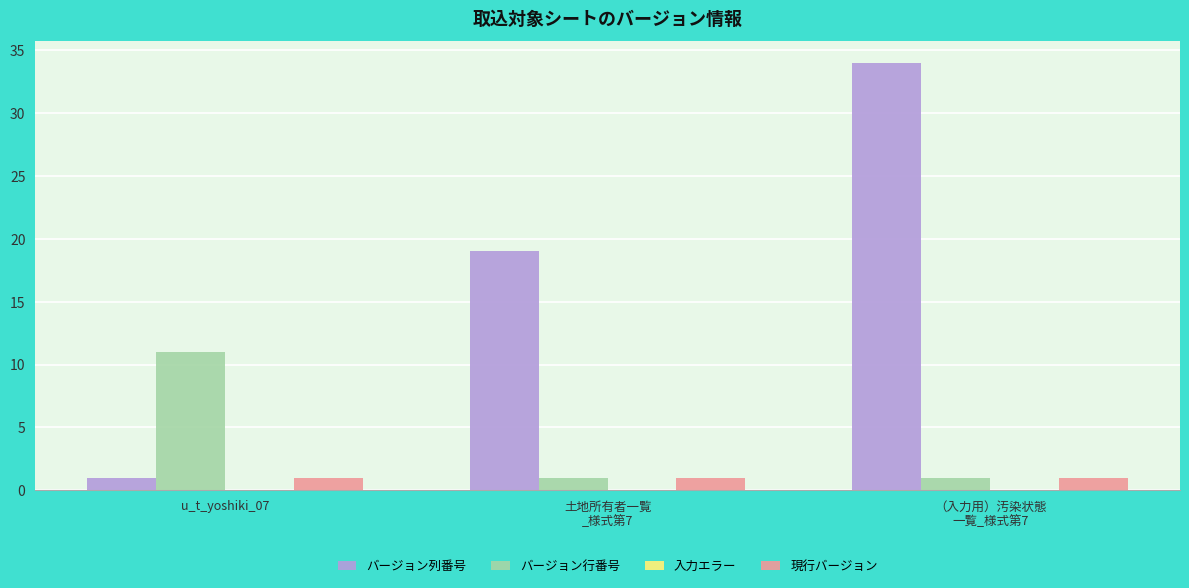

What is the total value across all series at u_t_yoshiki_07?

13